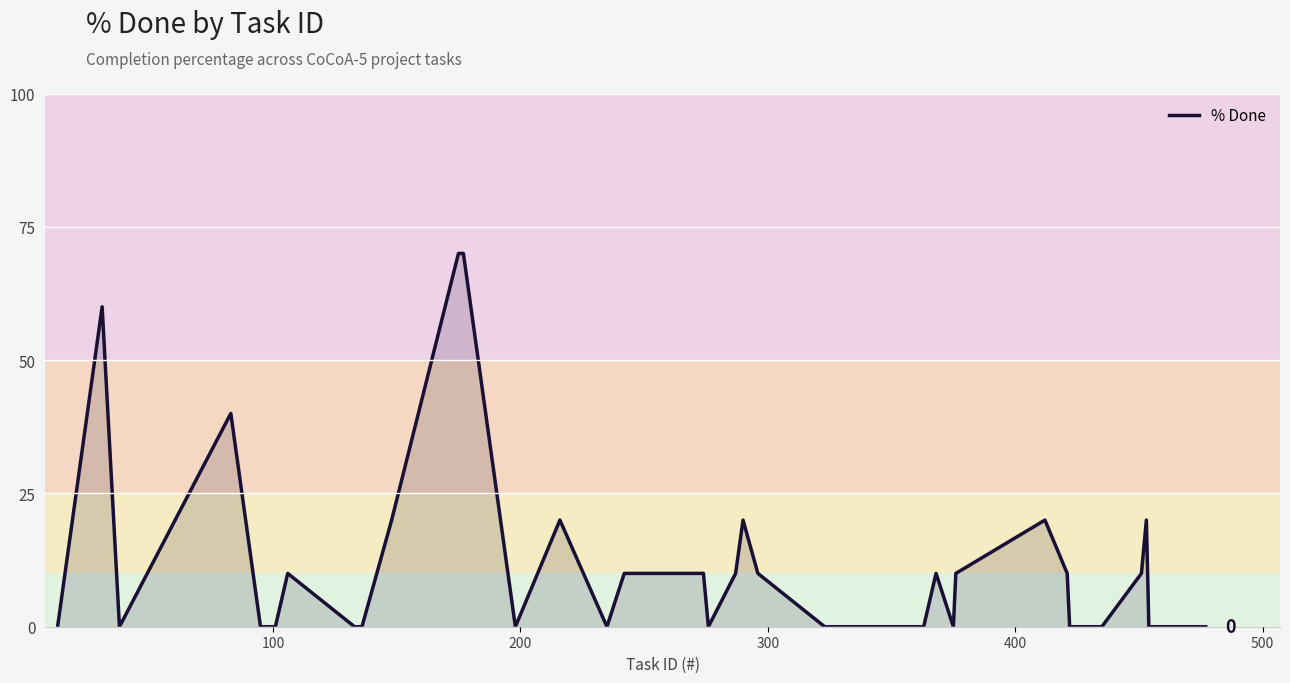

How many values are between 0 and 10?

30